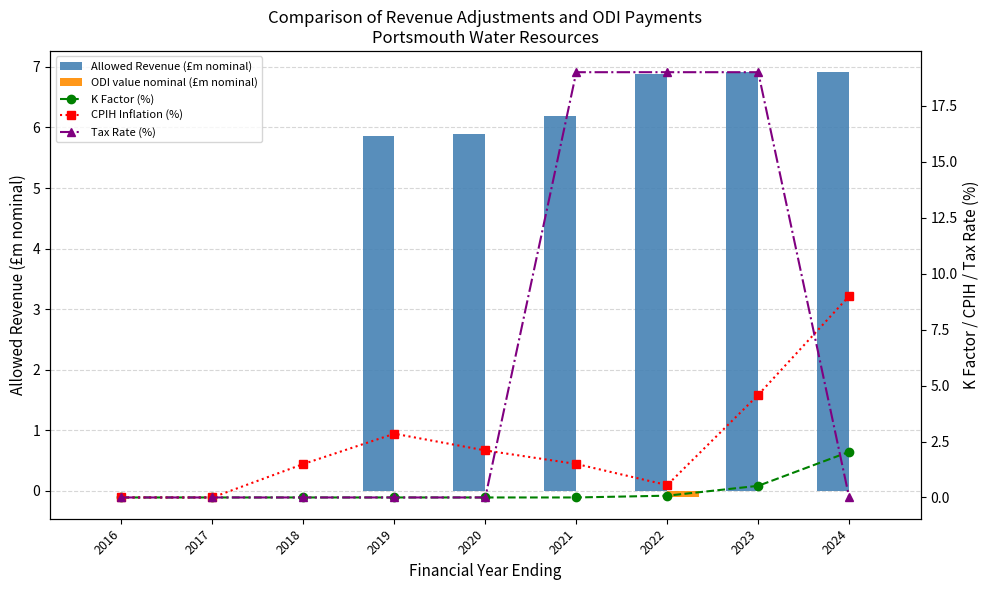

What is the total value across all series at 2024?

18.0